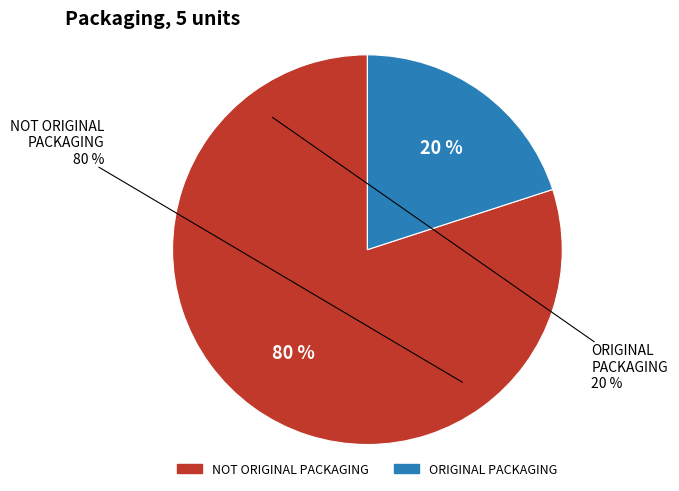

What is the change in value from NOT ORIGINAL PACKAGING to ORIGINAL PACKAGING?

-3